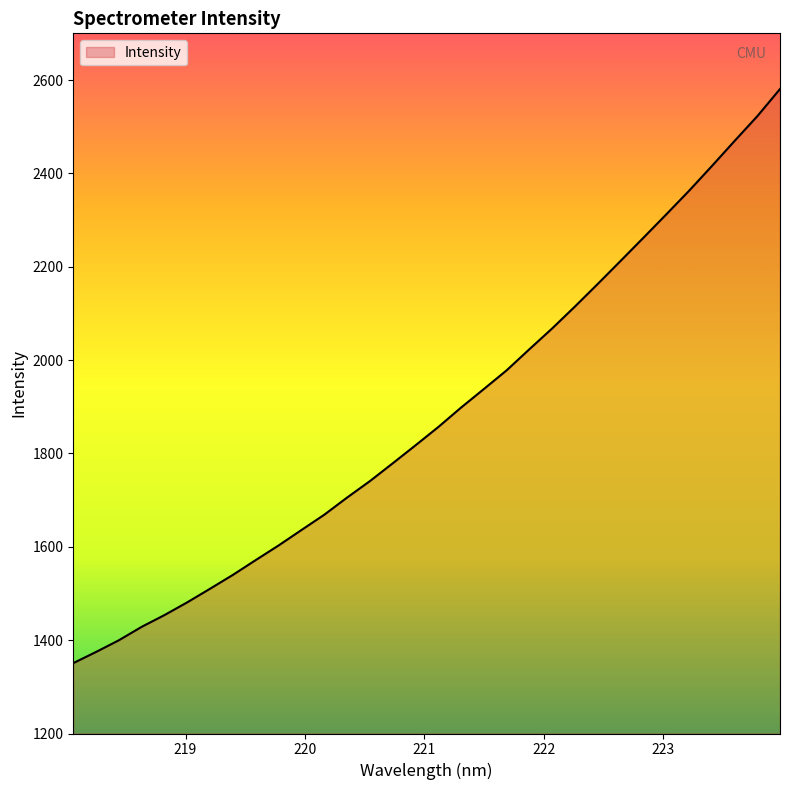

What is the greatest value displayed?

2580.7